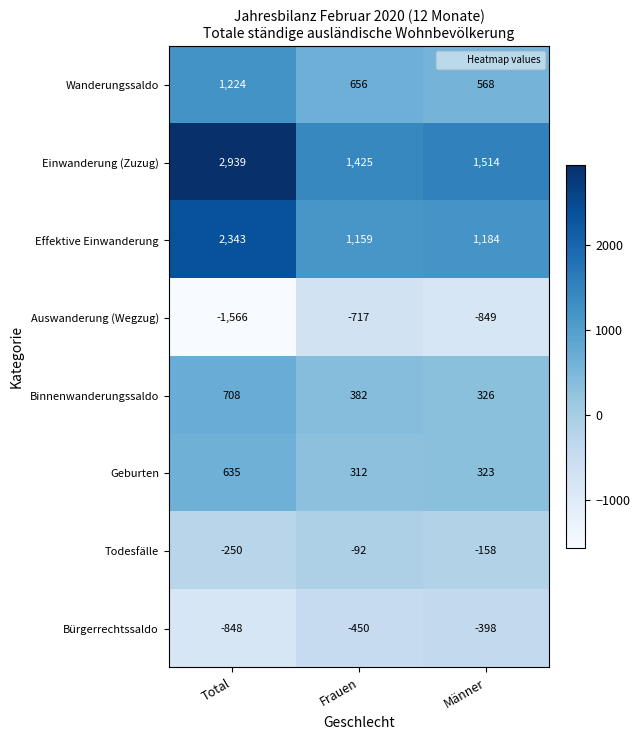

Reading left to right, transcribe all the data shown in this chart.

Wanderungssaldo: Total=1224	Frauen=656	Männer=568
Einwanderung (Zuzug): Total=2939	Frauen=1425	Männer=1514
Effektive Einwanderung: Total=2343	Frauen=1159	Männer=1184
Auswanderung (Wegzug): Total=-1566	Frauen=-717	Männer=-849
Binnenwanderungssaldo: Total=708	Frauen=382	Männer=326
Geburten: Total=635	Frauen=312	Männer=323
Todesfälle: Total=-250	Frauen=-92	Männer=-158
Bürgerrechtssaldo: Total=-848	Frauen=-450	Männer=-398